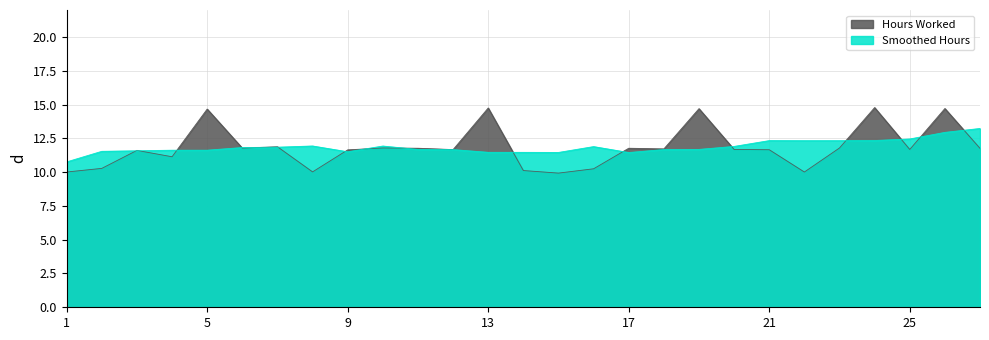

Rank the categories by value from lowest to highest.

15, 1, 22, 8, 14, 16, 2, 4, 3, 9, 21, 12, 20, 25, 18, 27, 11, 17, 6, 10, 23, 7, 5, 19, 26, 13, 24